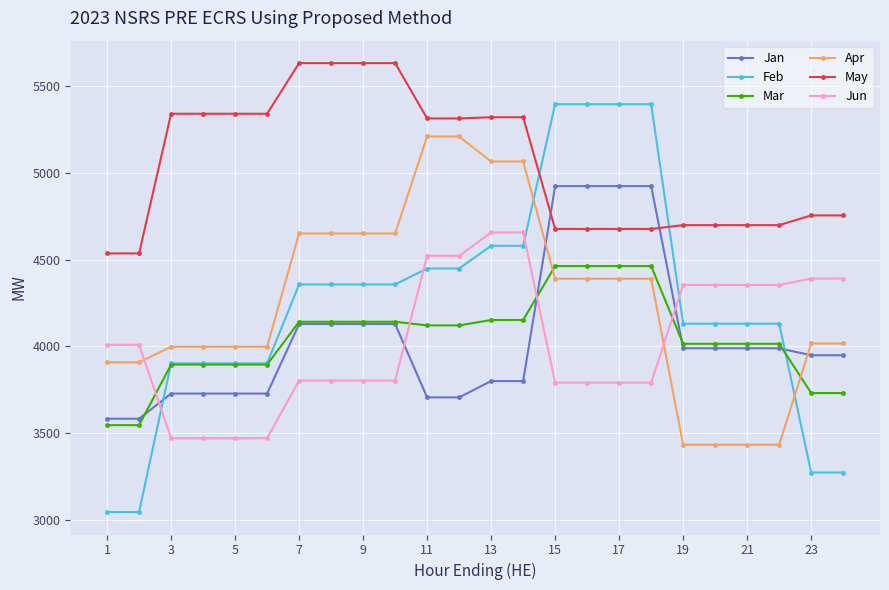

How many lines are shown in the chart?

6